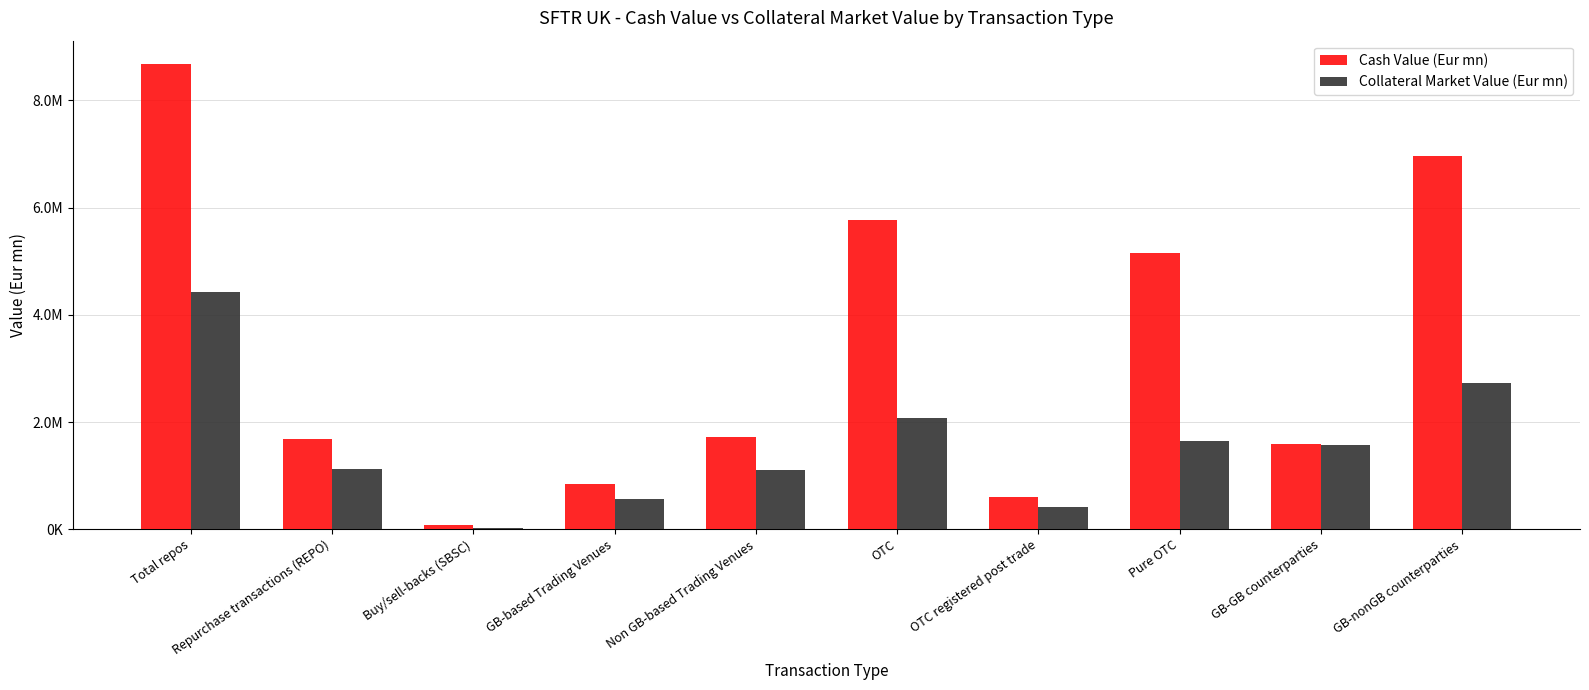

Which series changed the most between Repurchase transactions (REPO) and OTC registered post trade?

Cash Value (Eur mn)